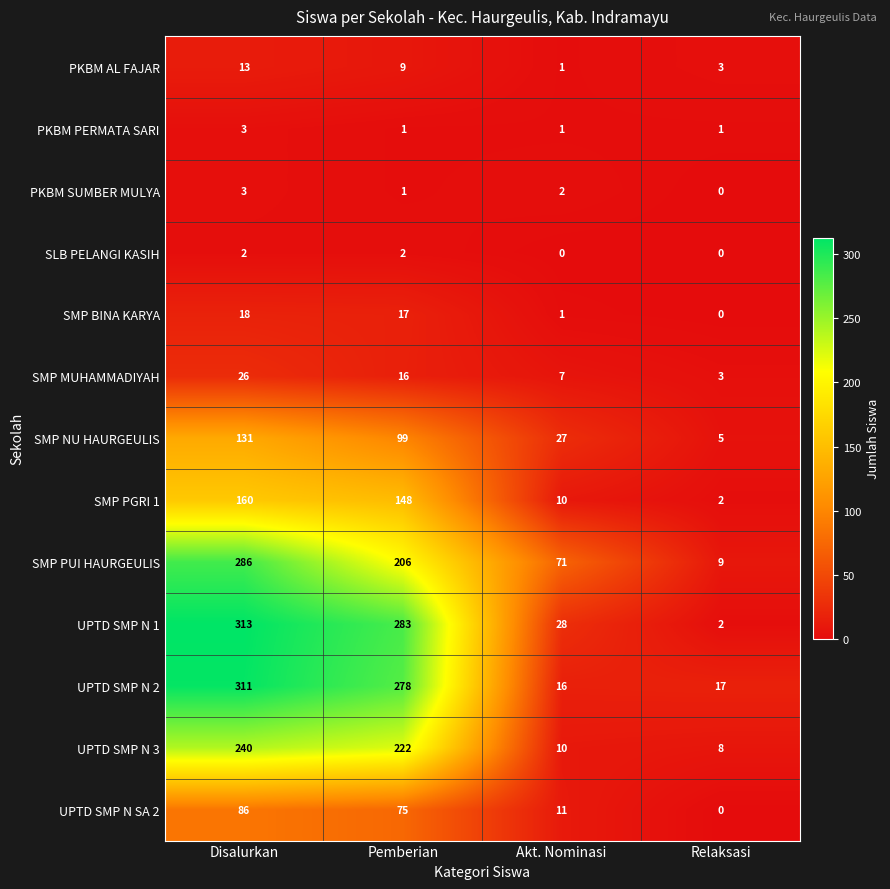

What is the total value across all series at Pemberian?

1357